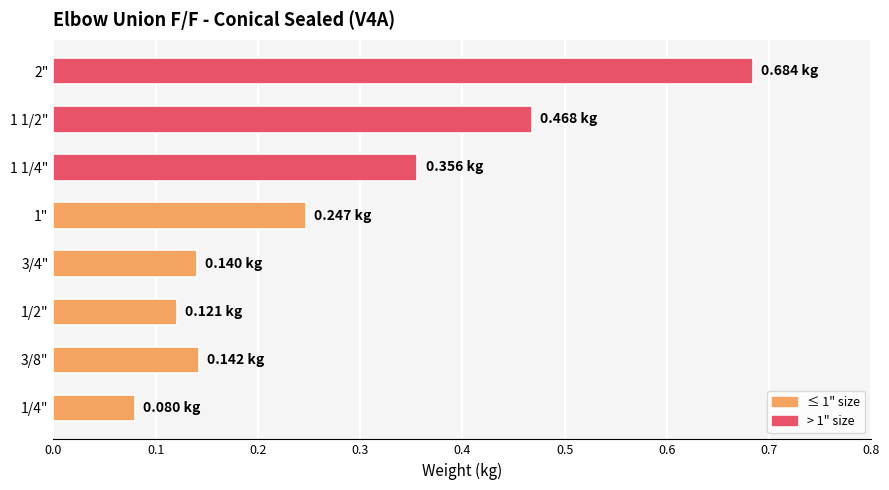

How many values are between 0 and 1?

8